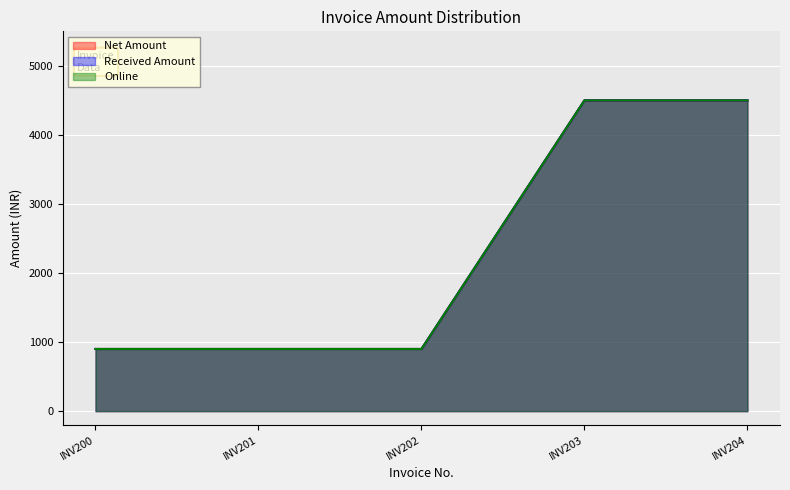

Which label corresponds to the smallest value in the chart?

INV200